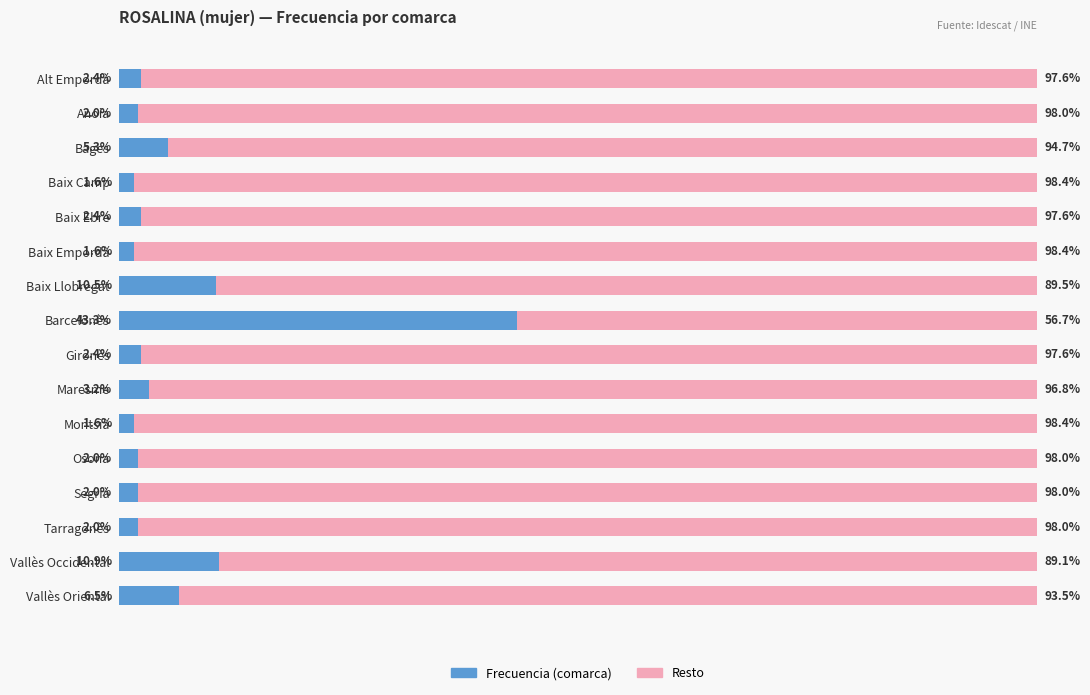

At which label is Frecuencia (comarca) closest to 22?

Vallès Occidental